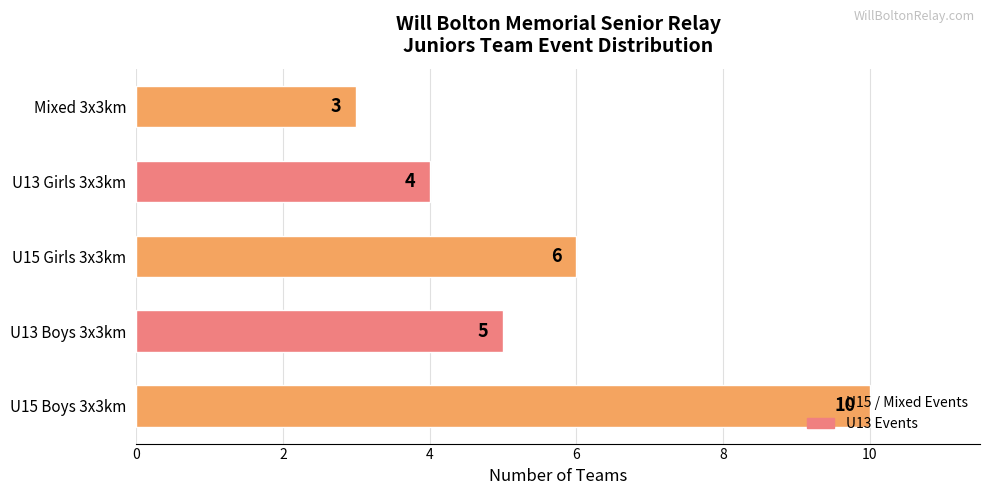

The chart shows a value of 10 at U15 Boys 3x3km. True or false?

True